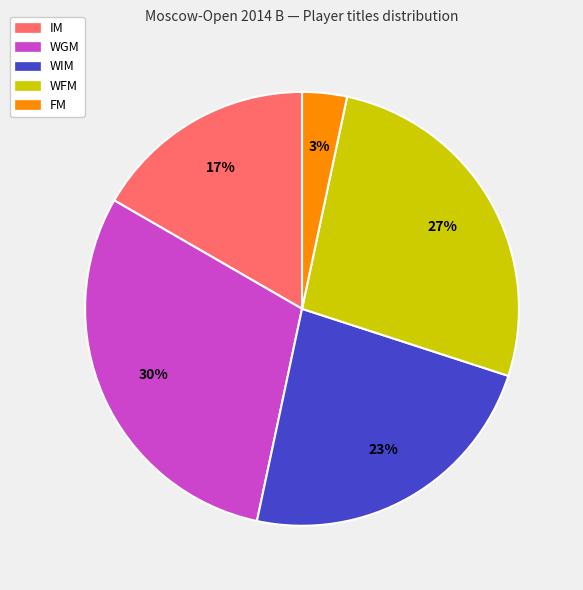

To the nearest percent, what percentage of the pie is WIM?

23%